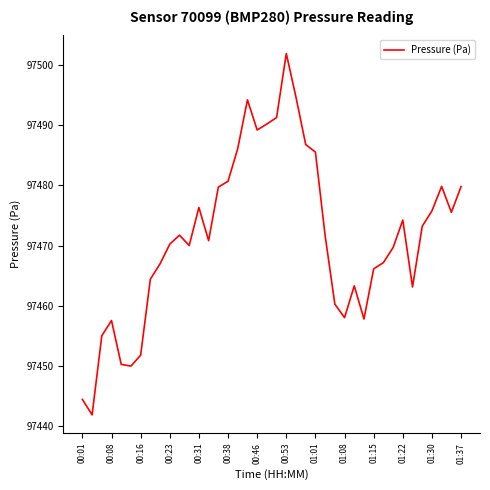

What is the smallest value displayed?

97441.9